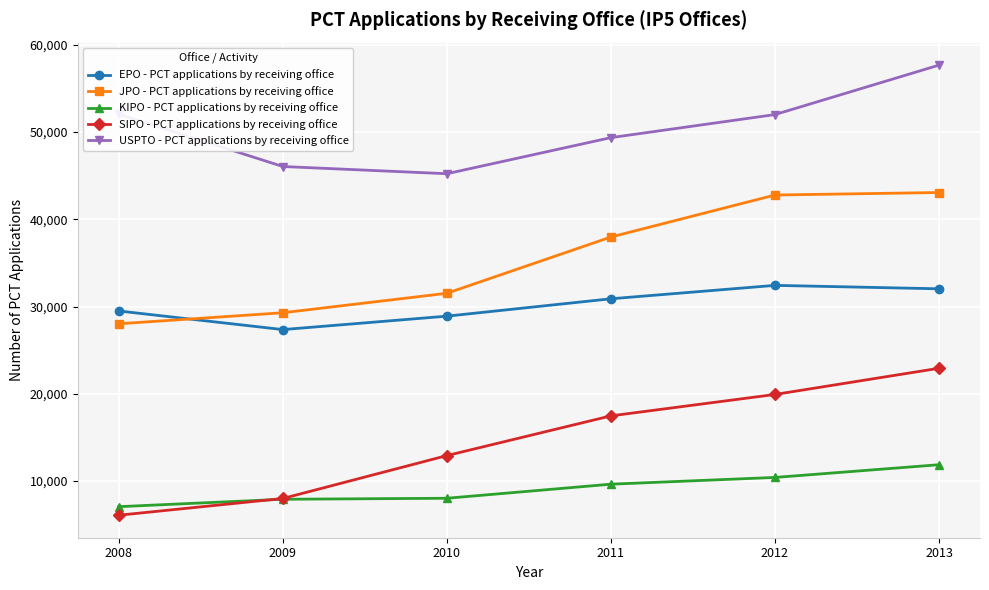

The value of USPTO - PCT applications by receiving office at 2009 is 46055. True or false?

True